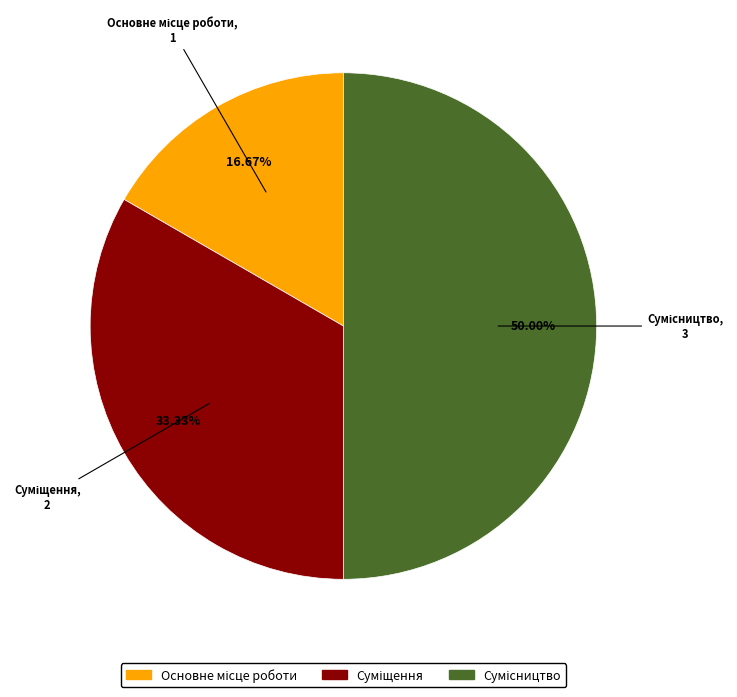

To the nearest percent, what portion does Сумісництво represent?

50%